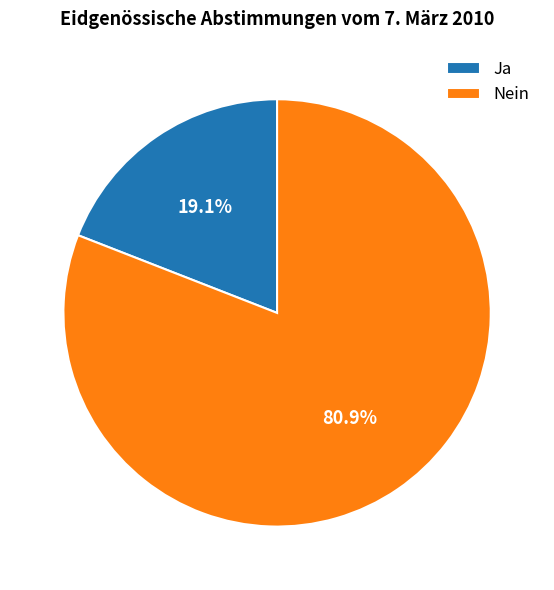

To the nearest percent, what portion does Nein represent?

81%